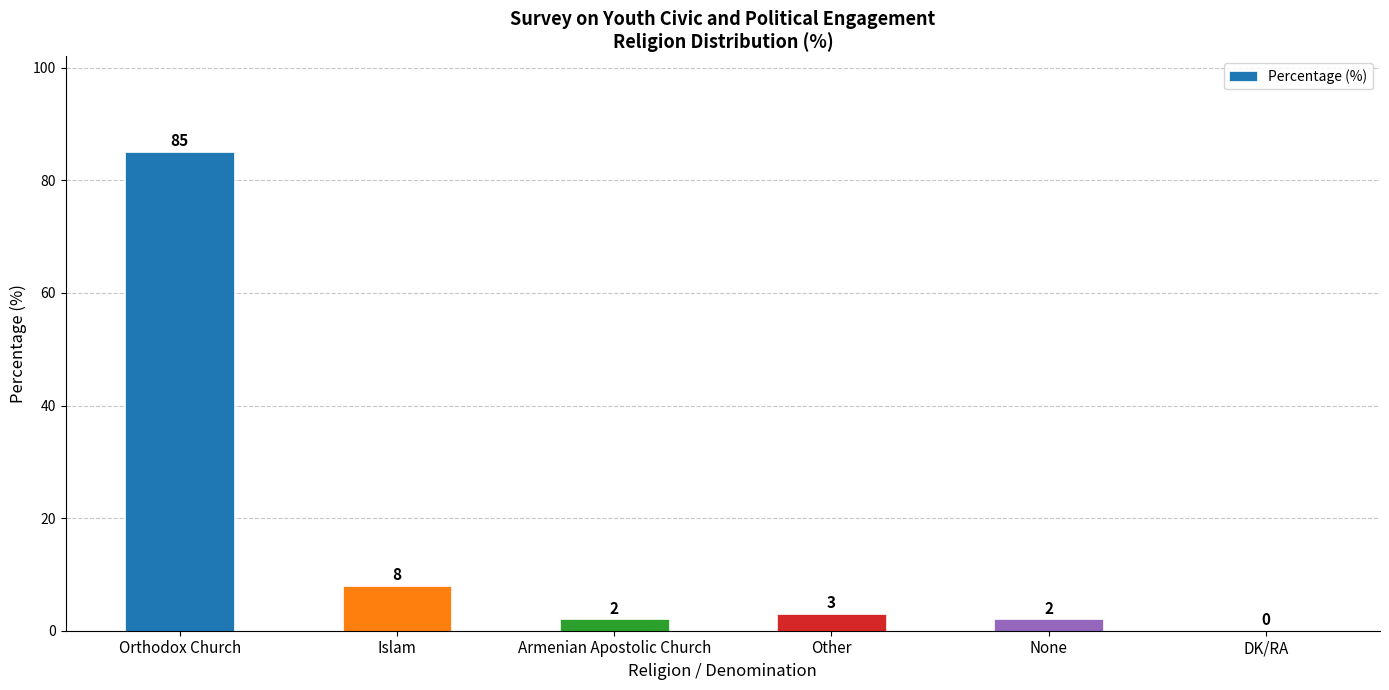

What is the sum of the values at Armenian Apostolic Church and Orthodox Church?

87